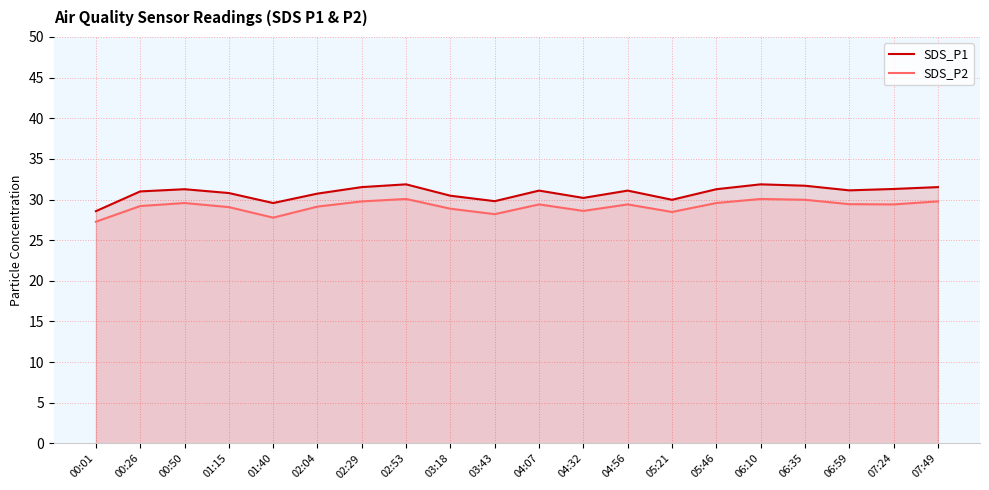

Reading left to right, list all the values displayed in this chart.

SDS_P1: 28.6	31.0	31.3	30.8	29.6	30.7	31.5	31.9	30.5	29.8	31.1	30.2	31.1	30.0	31.3	31.9	31.7	31.1	31.3	31.5
SDS_P2: 27.3	29.2	29.6	29.1	27.8	29.1	29.8	30.1	28.9	28.2	29.4	28.6	29.4	28.5	29.6	30.1	30.0	29.4	29.4	29.8